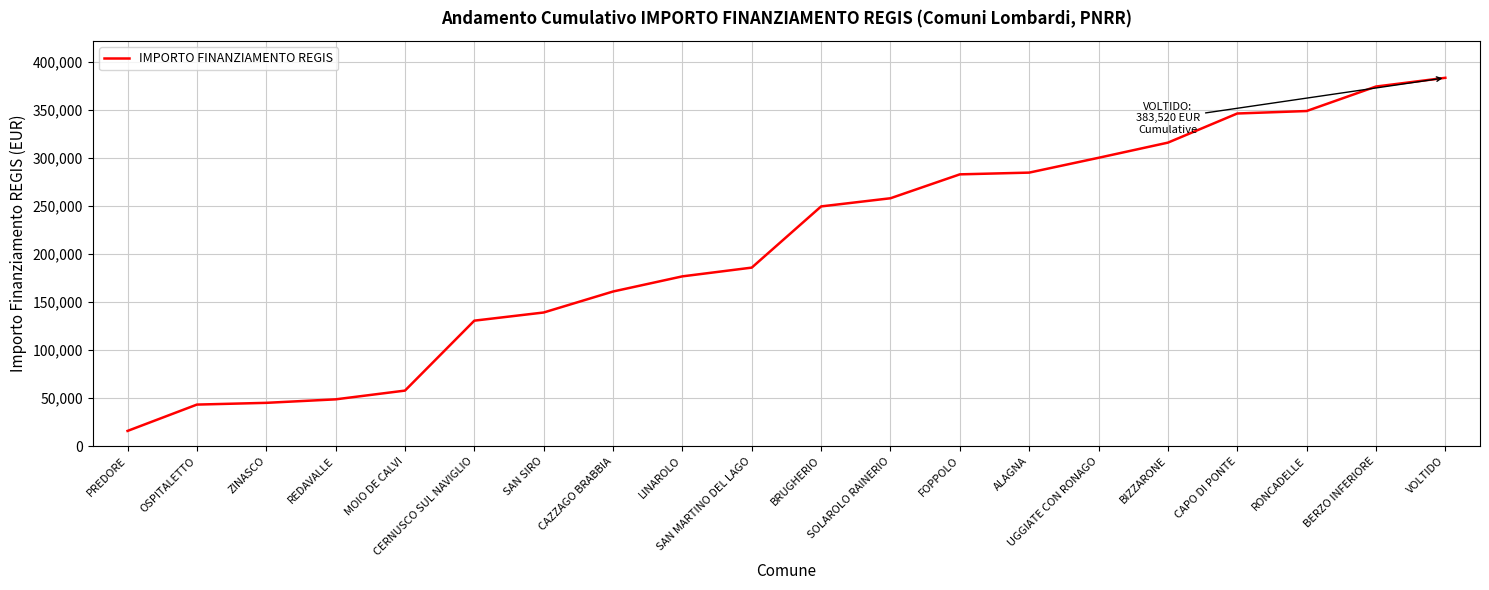

Reading right to left, transcribe all the data shown in this chart.

383520	374415	348921	346350	316000	300218	284792	282971	258084	249586	185851	176746	160964	139112	130614	57774	48669	45027	43206	15782